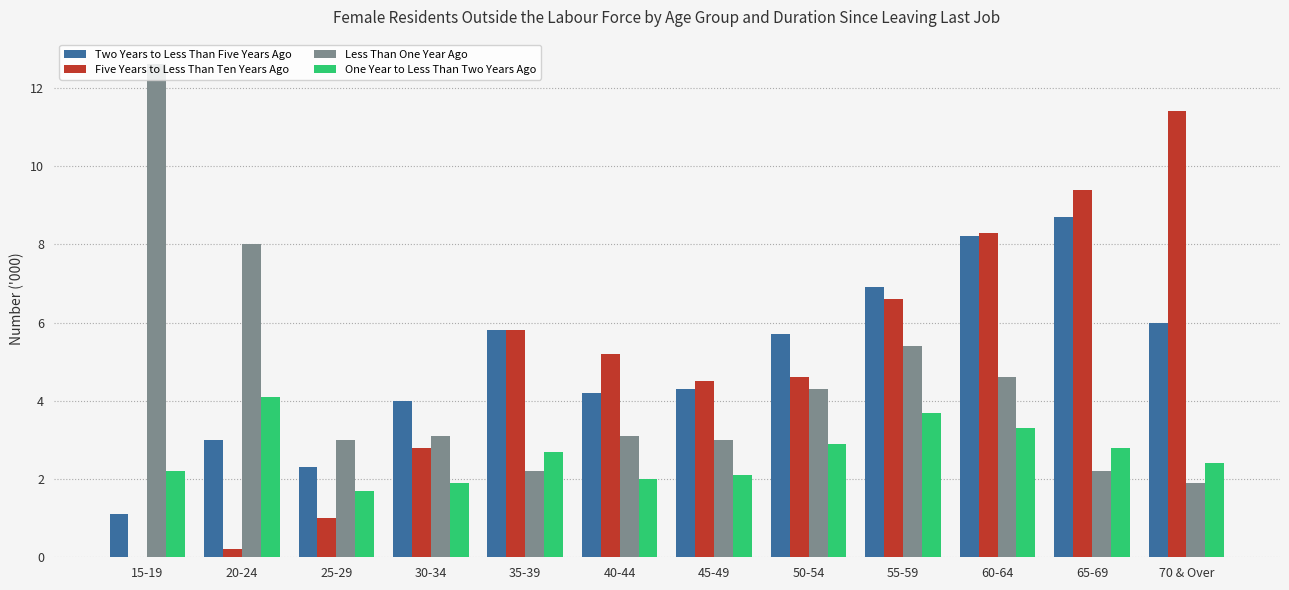

What is the total value across all series at 55-59?

22.6